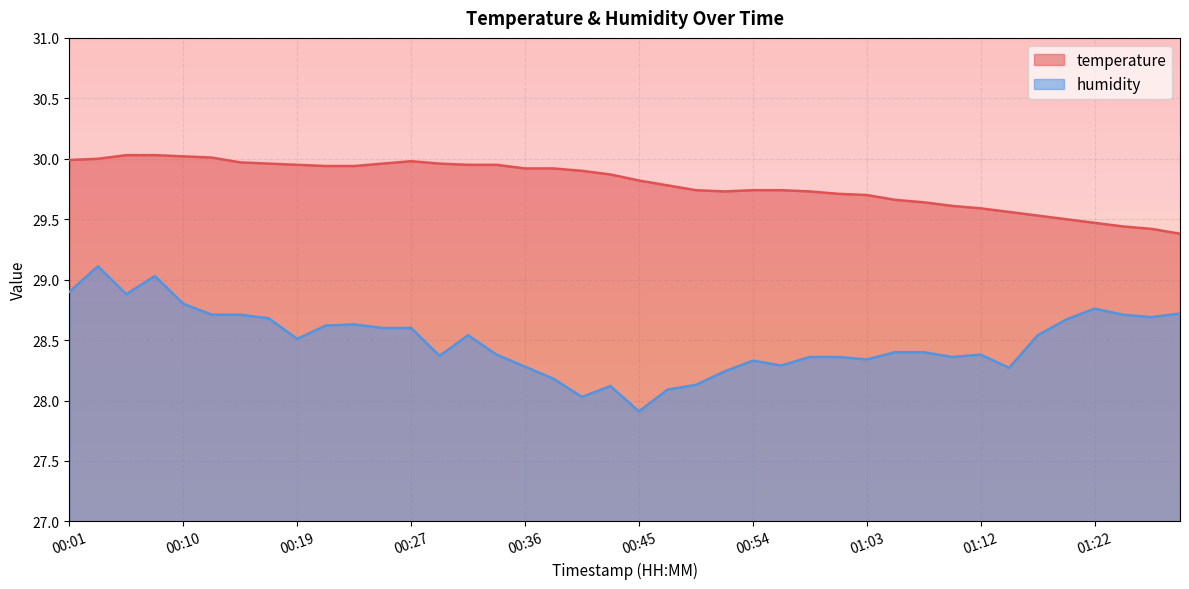

True or false: temperature and humidity cross at least once.

False